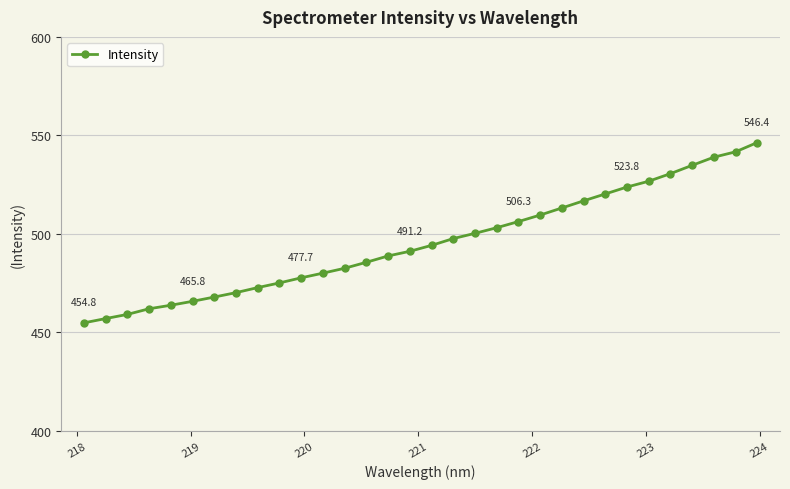

What is the value of the 19th point from the left?

500.3